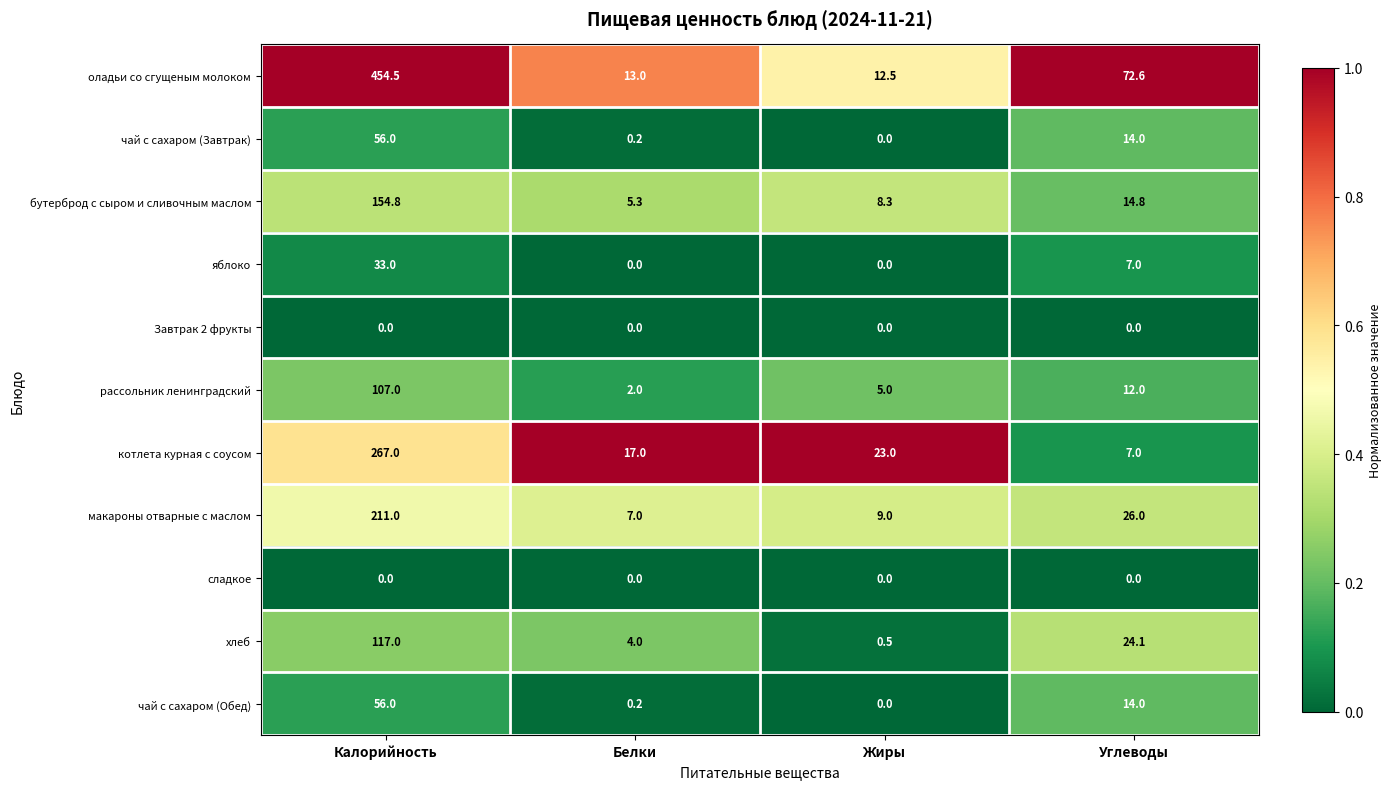

What is the maximum value for чай с сахаром (Завтрак)?

56.0